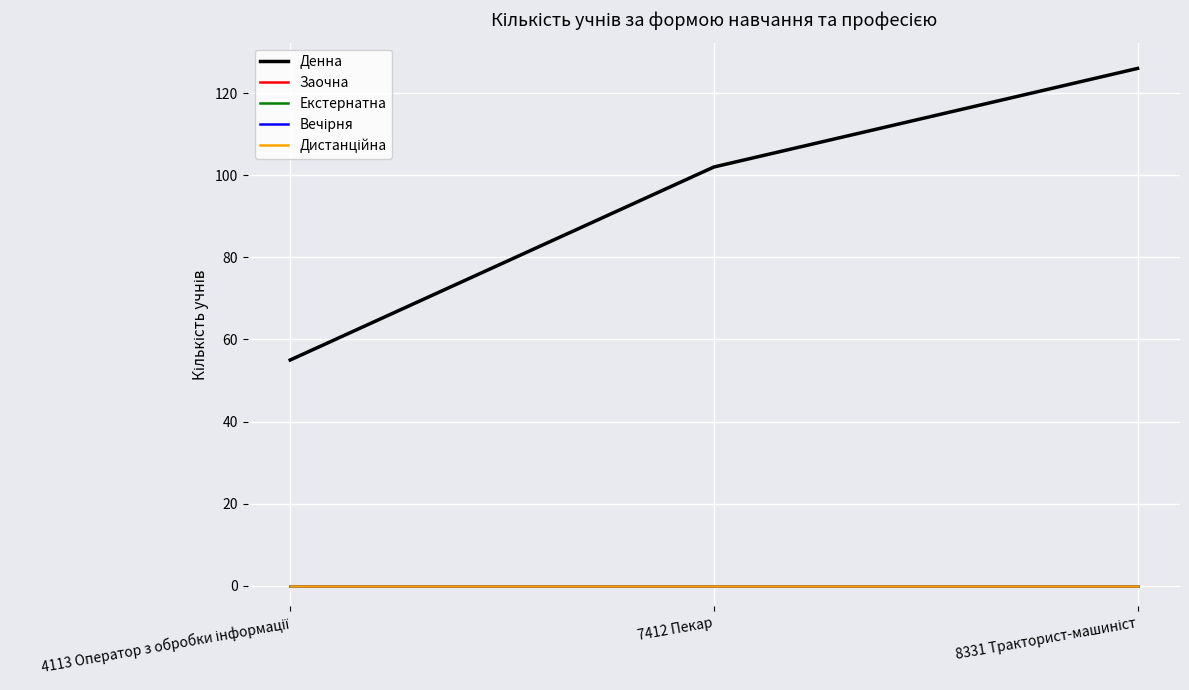

Reading left to right, list all the values displayed in this chart.

Денна: 4113 Оператор з обробки інформації=55	7412 Пекар=102	8331 Тракторист-машиніст=126
Заочна: 4113 Оператор з обробки інформації=0	7412 Пекар=0	8331 Тракторист-машиніст=0
Екстернатна: 4113 Оператор з обробки інформації=0	7412 Пекар=0	8331 Тракторист-машиніст=0
Вечірня: 4113 Оператор з обробки інформації=0	7412 Пекар=0	8331 Тракторист-машиніст=0
Дистанційна: 4113 Оператор з обробки інформації=0	7412 Пекар=0	8331 Тракторист-машиніст=0